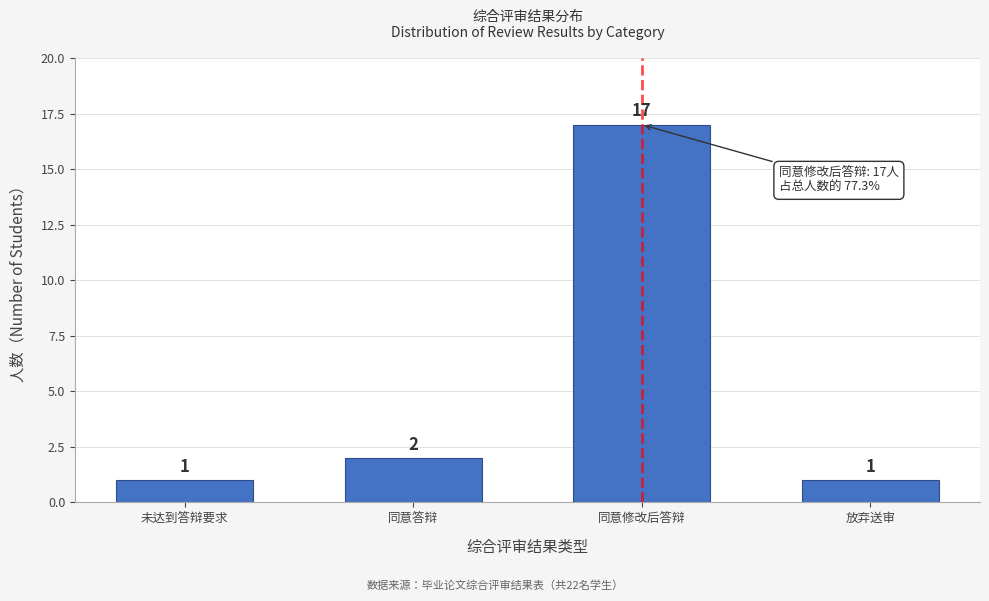

Reading left to right, extract all data points from this chart.

未达到答辩要求=1	同意答辩=2	同意修改后答辩=17	放弃送审=1